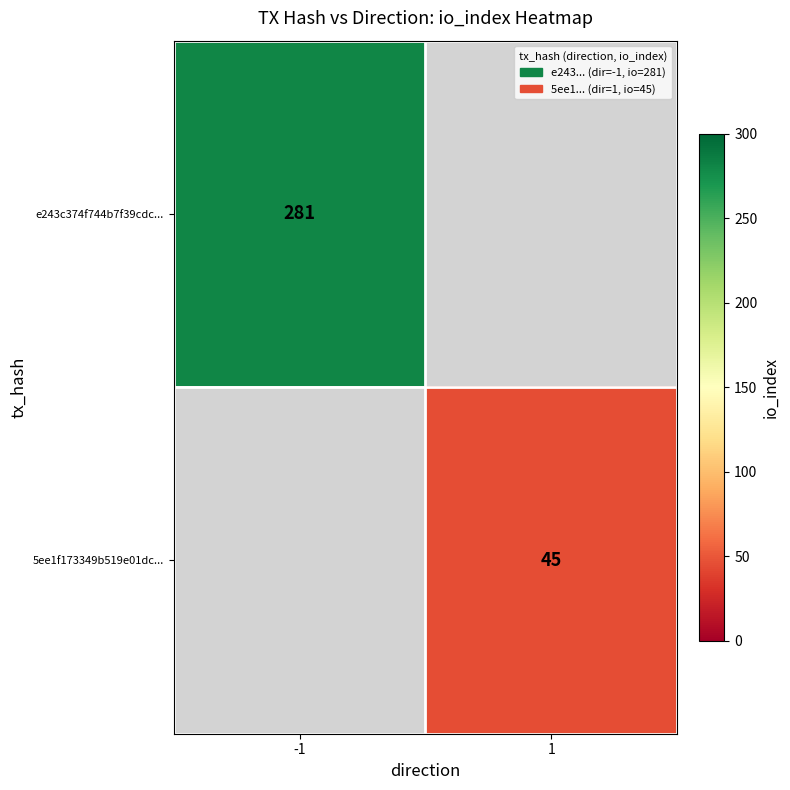

The e243c374f744b7f39cdc... series shows 281 at -1. True or false?

True